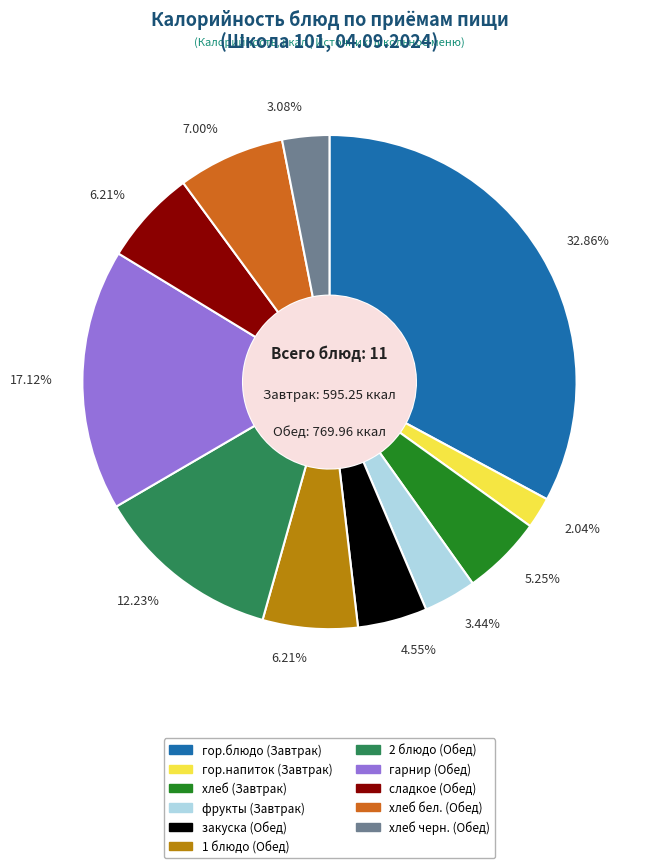

Does хлеб (Завтрак) represent more than half of the total?

No